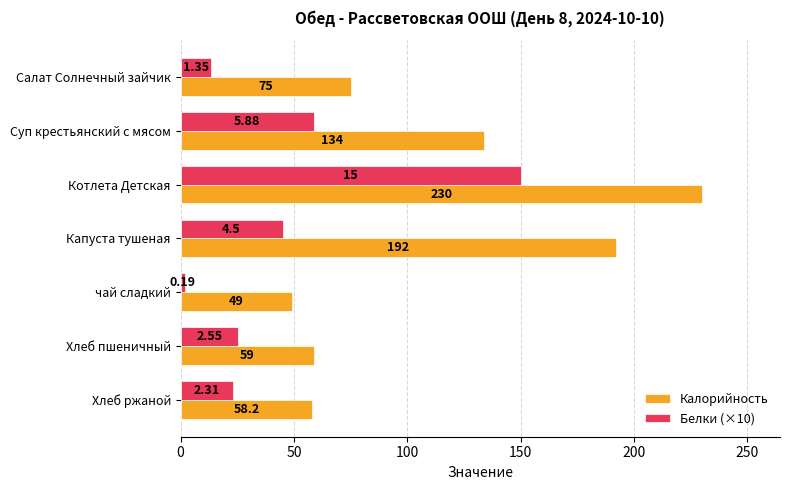

How many data points does each series have?

7